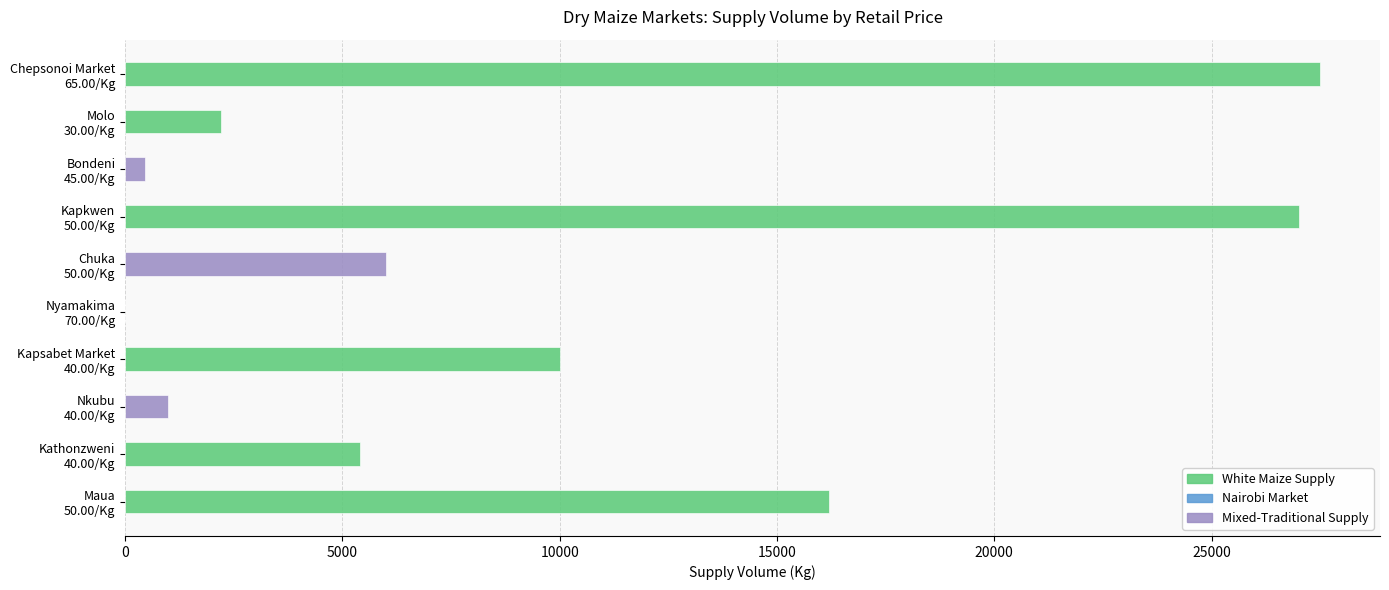

Reading right to left, extract all data points from this chart.

Chepsonoi
65.00/Kg=27500	Molo
30.00/Kg=2200	Bondeni
45.00/Kg=450	Kapkwen
50.00/Kg=27000	Chuka
50.00/Kg=6000	Nyamakima
70.00/Kg=0	Kapsabet
40.00/Kg=10000	Nkubu
40.00/Kg=990	Kathonzweni
40.00/Kg=5400	Maua
50.00/Kg=16200